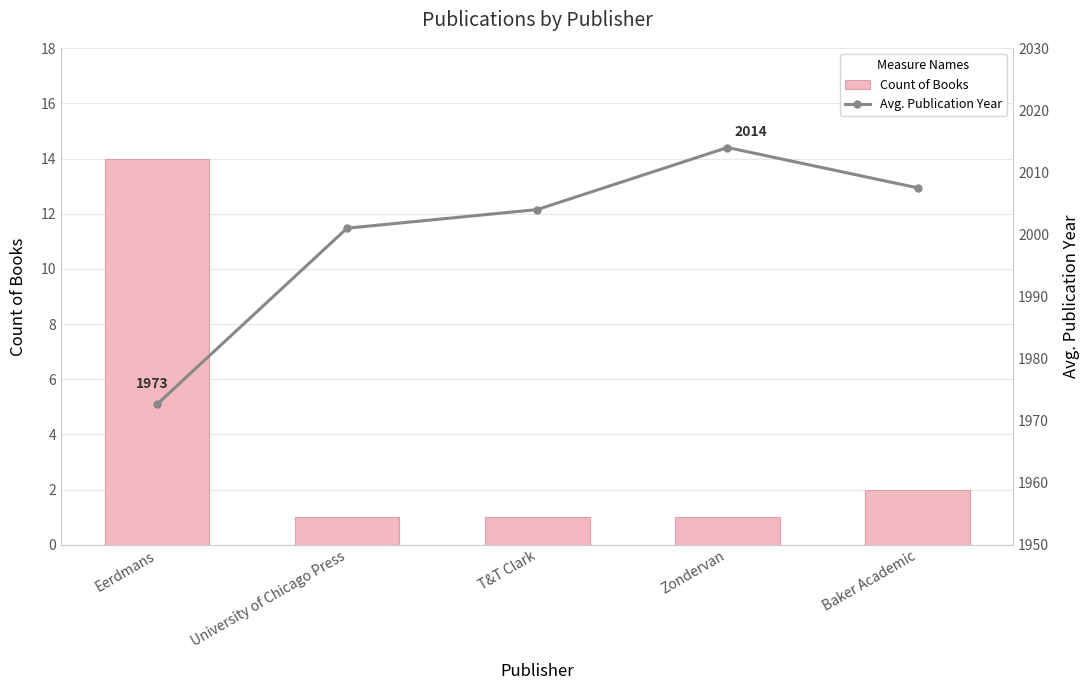

What is the value of the Count of Books bar at the 3rd from the left?

1